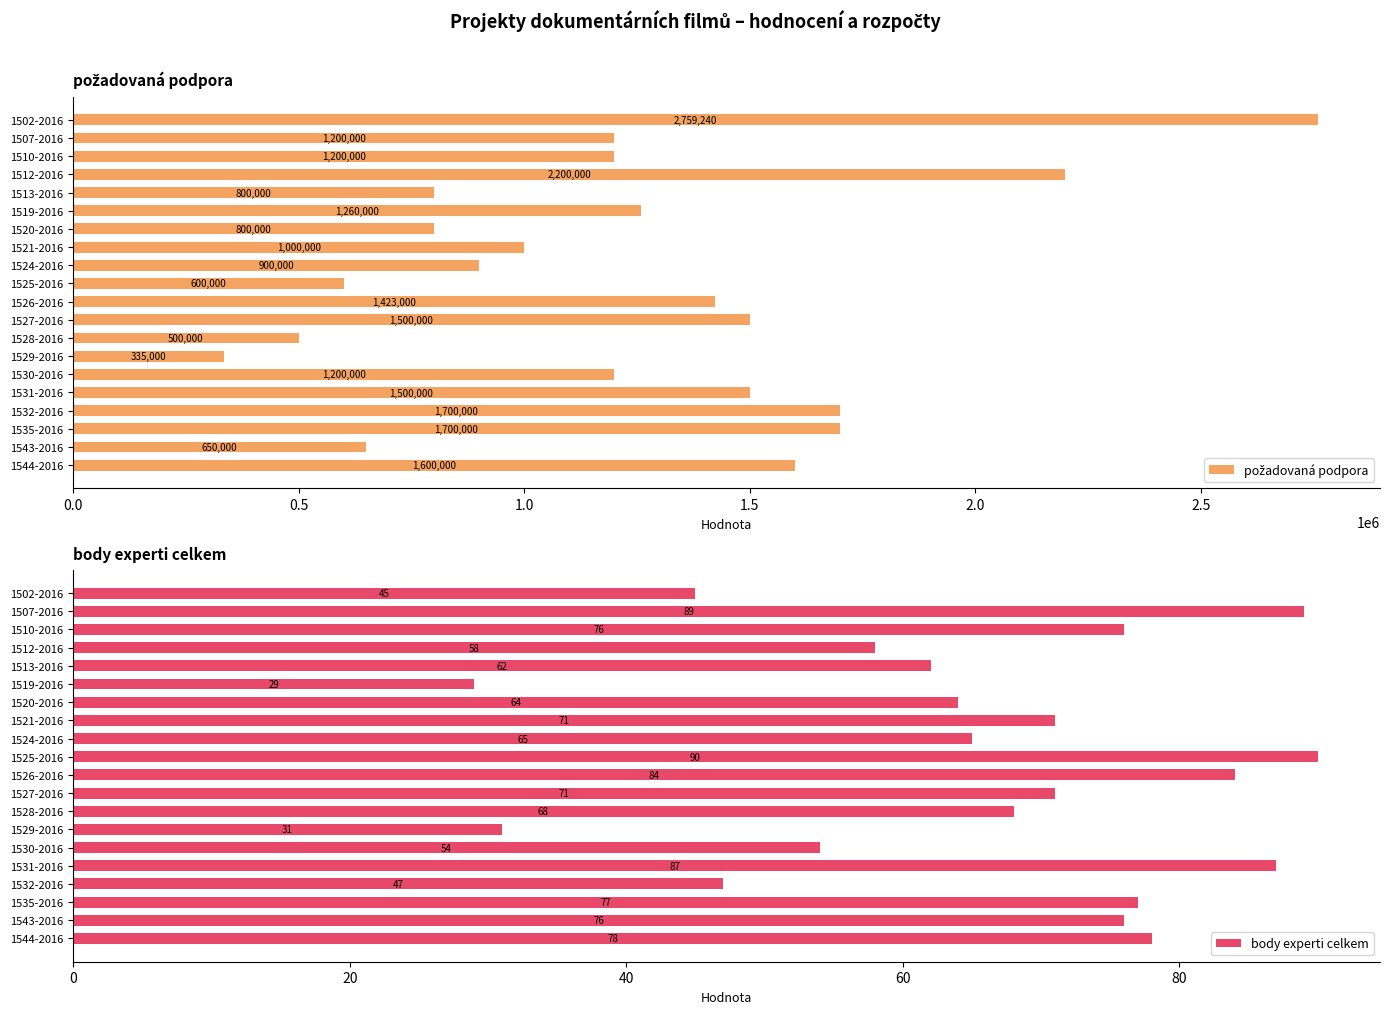

True or false: body experti celkem has a value of 62 at 1513-2016.

True